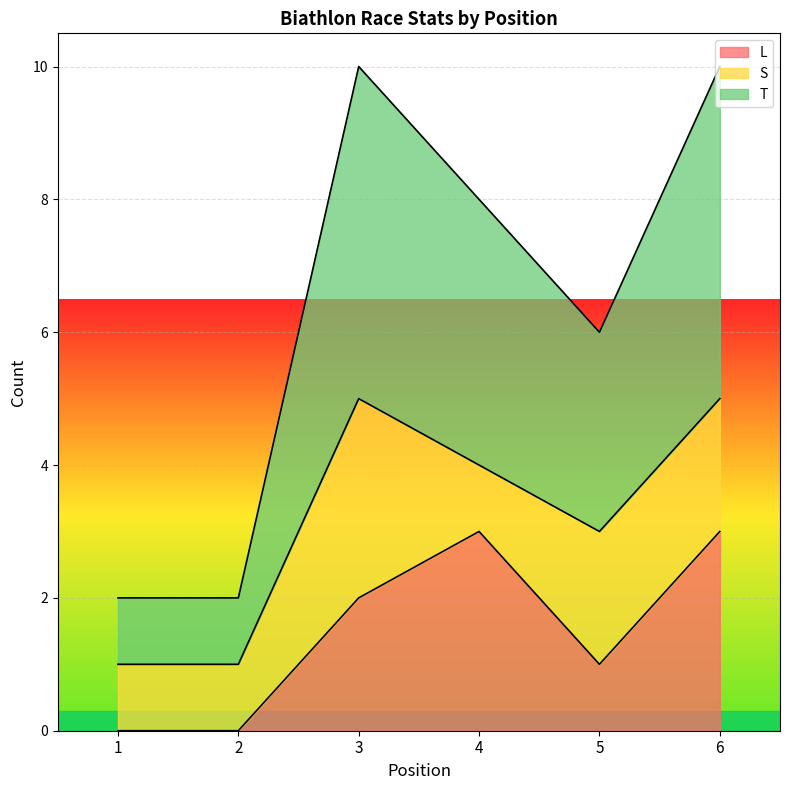

True or false: T has a value of 3 at 6.

False